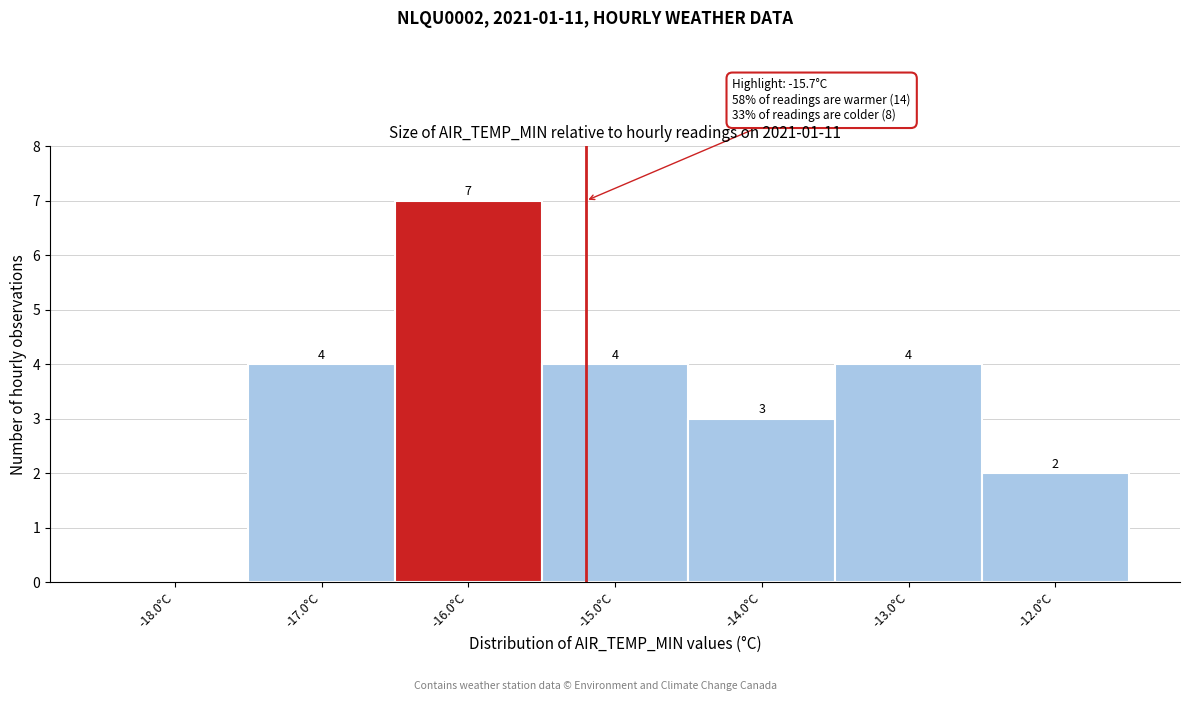

Over which range of the x-axis is the bar tallest?

-16.5 to -15.5